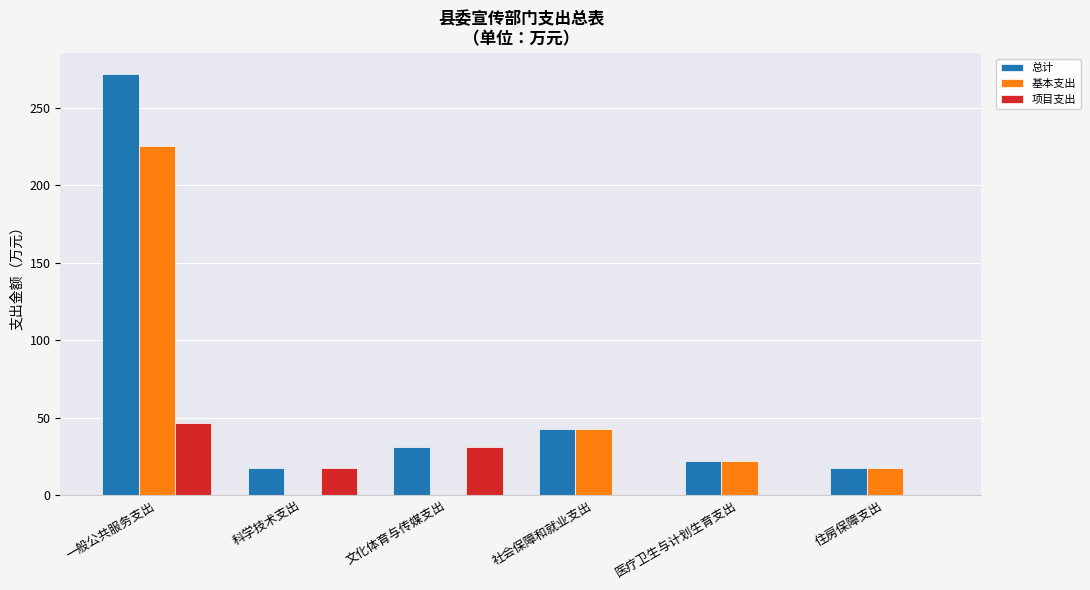

What is the total value across all series at 科学技术支出?

35.4